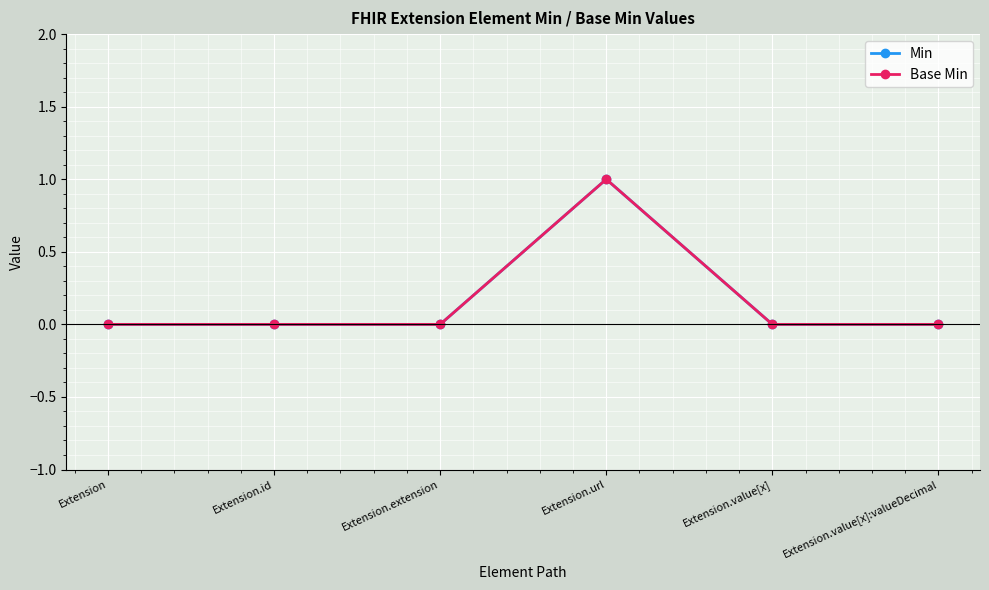

Is this an area chart (filled region under the line)?

No